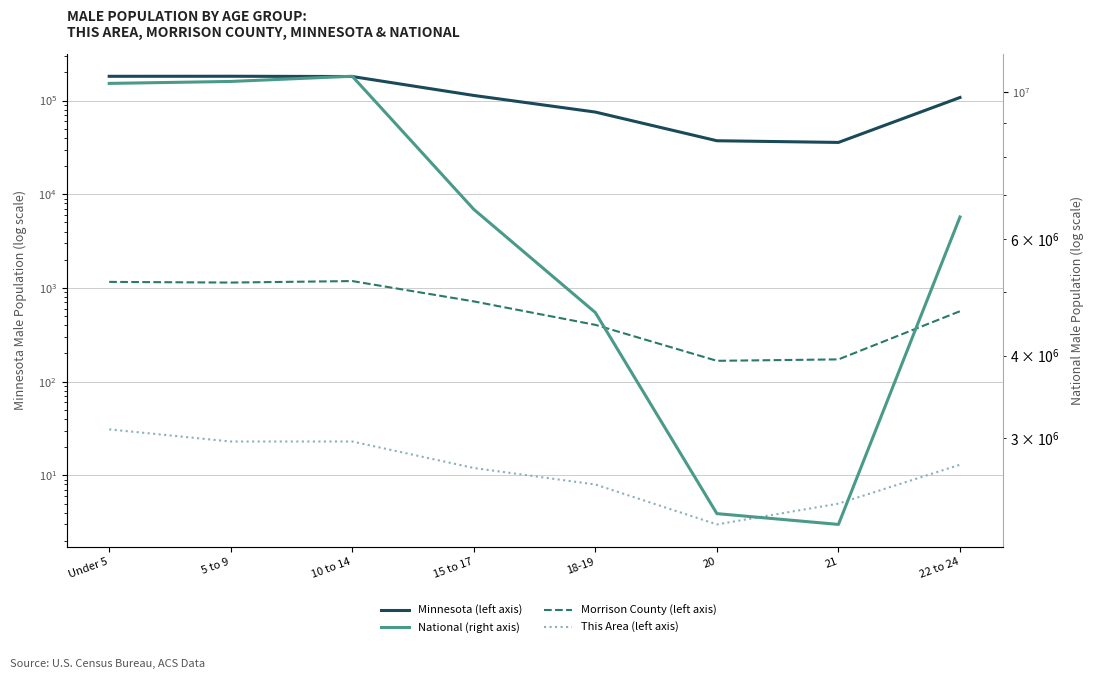

True or false: This Area (left axis) and National (right axis) cross at least once.

False